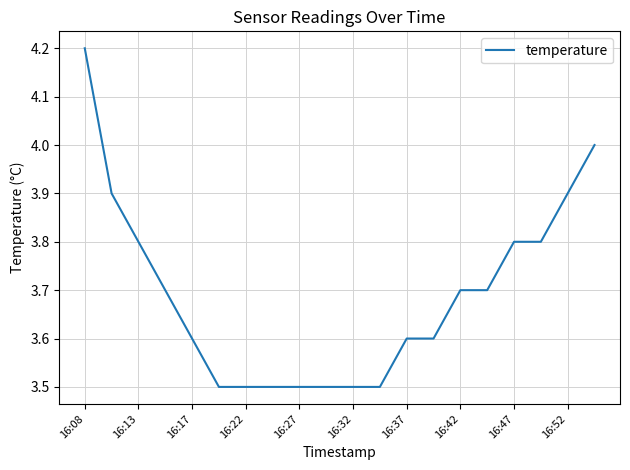

What is the greatest value displayed?

4.2